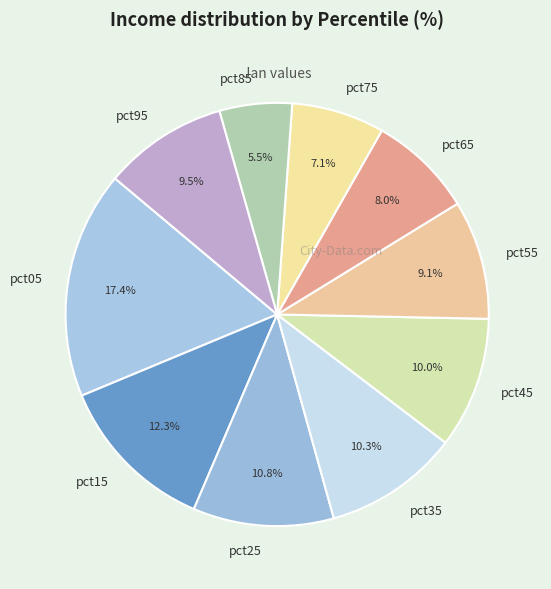

What percentage is NOT represented by pct15?

87.7%